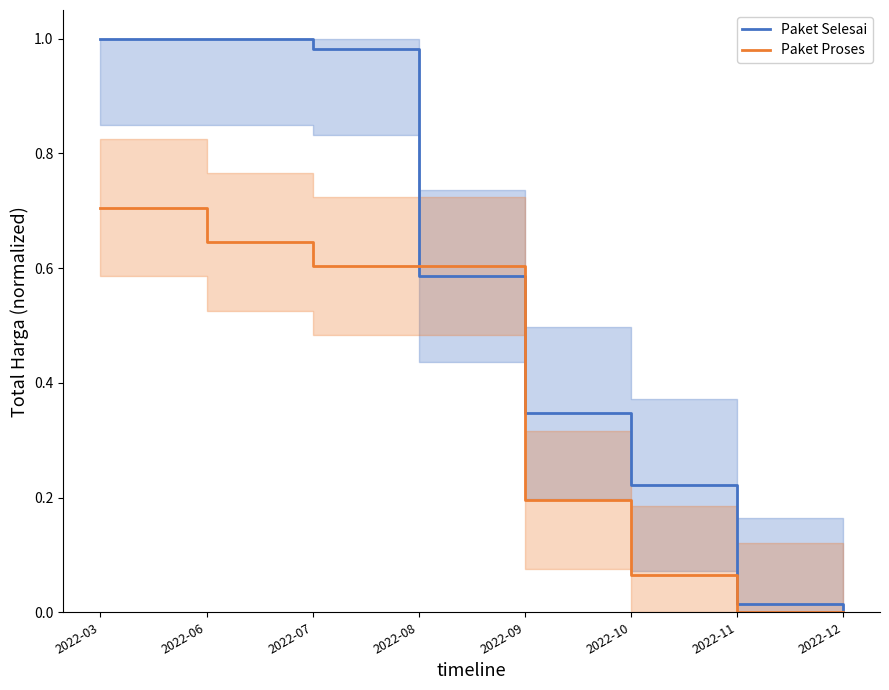

What is the value of the Paket Proses point at the 6th from the left?

0.1